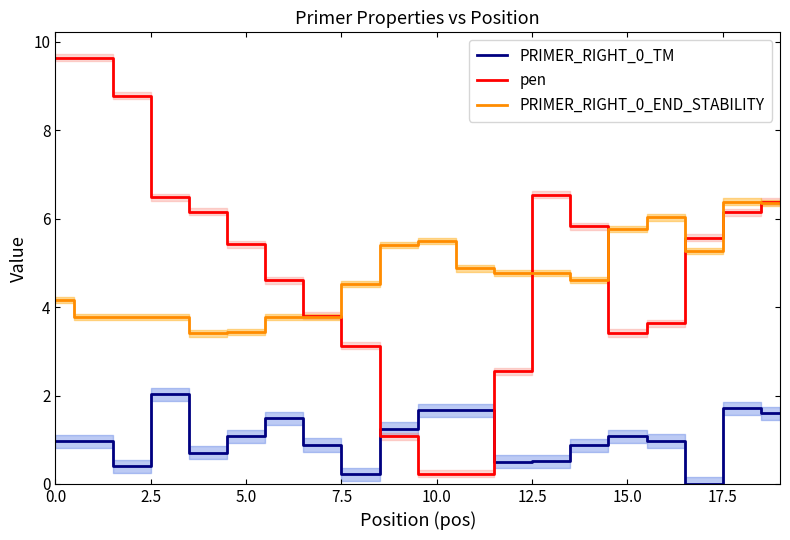

What is the difference between the highest and lowest values at 18?

4.7